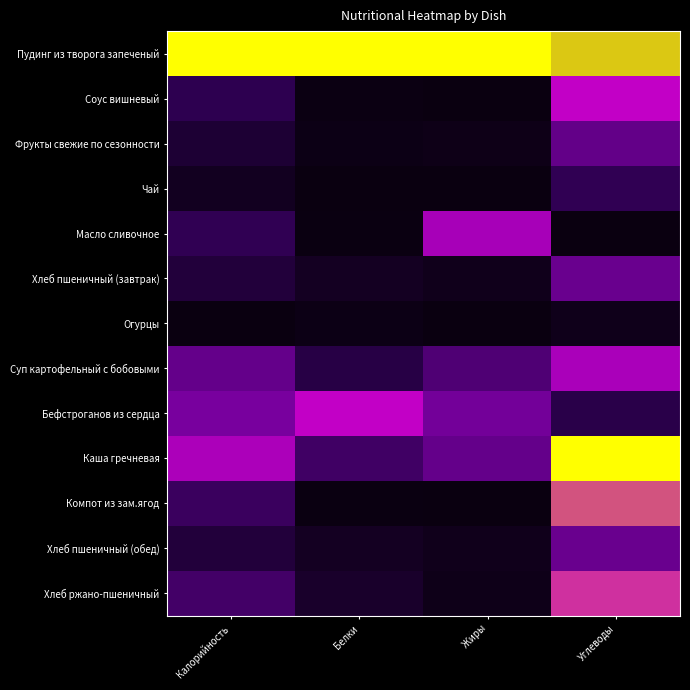

Reading left to right, what are all the values shown in this chart?

Пудинг из творога запеченый: Калорийность=1.0	Белки=1.0	Жиры=1.0	Углеводы=0.8
Соус вишневый: Калорийность=0.2	Белки=0.0	Жиры=0.0	Углеводы=0.6
Фрукты свежие по сезонности: Калорийность=0.1	Белки=0.0	Жиры=0.0	Углеводы=0.3
Чай: Калорийность=0.1	Белки=0.0	Жиры=0.0	Углеводы=0.2
Масло сливочное: Калорийность=0.2	Белки=0.0	Жиры=0.5	Углеводы=0.0
Хлеб пшеничный (завтрак): Калорийность=0.1	Белки=0.1	Жиры=0.0	Углеводы=0.4
Огурцы: Калорийность=0.0	Белки=0.0	Жиры=0.0	Углеводы=0.0
Суп картофельный с бобовыми: Калорийность=0.3	Белки=0.2	Жиры=0.3	Углеводы=0.5
Бефстроганов из сердца: Калорийность=0.4	Белки=0.6	Жиры=0.4	Углеводы=0.2
Каша гречневая: Калорийность=0.6	Белки=0.3	Жиры=0.3	Углеводы=1.0
Компот из зам.ягод: Калорийность=0.2	Белки=0.0	Жиры=0.0	Углеводы=0.7
Хлеб пшеничный (обед): Калорийность=0.1	Белки=0.1	Жиры=0.0	Углеводы=0.4
Хлеб ржано-пшеничный: Калорийность=0.3	Белки=0.1	Жиры=0.0	Углеводы=0.7